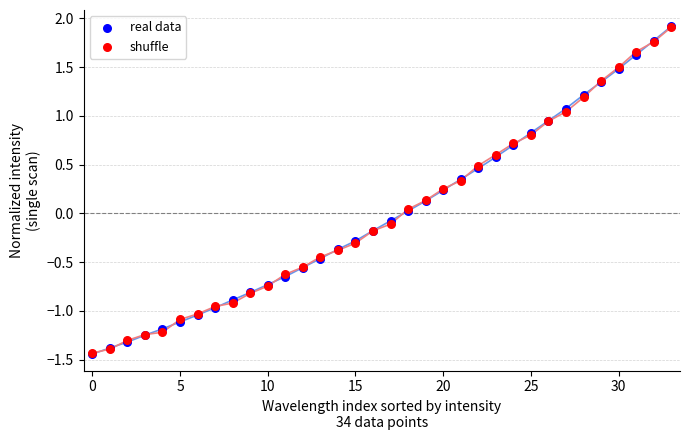

What are all the series names shown in the legend?

real data, shuffle